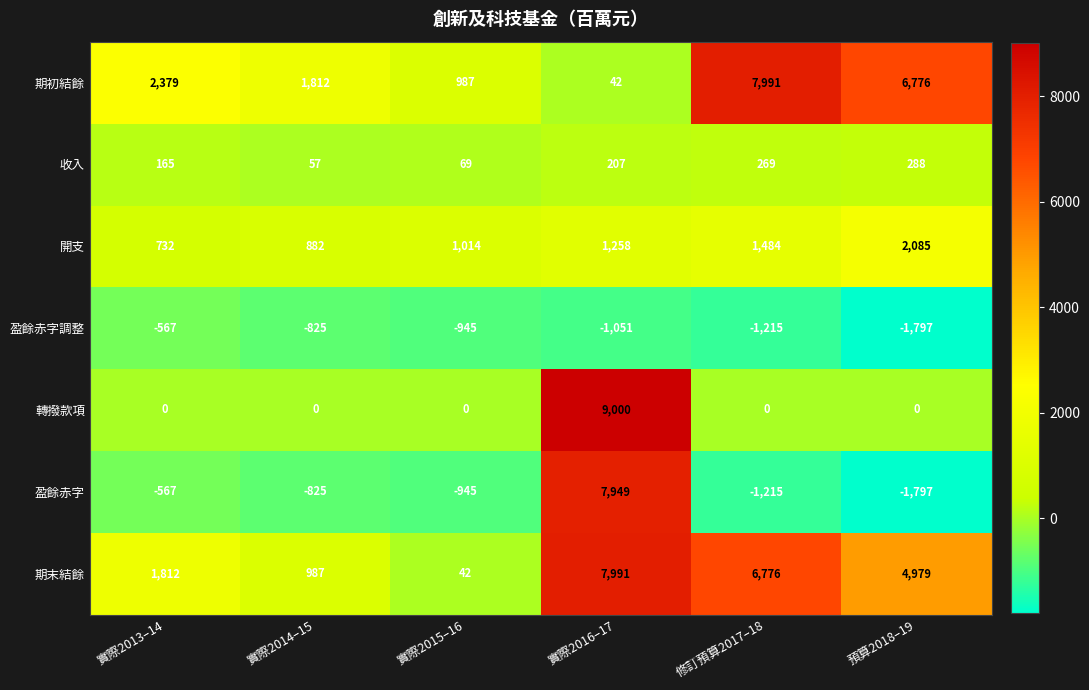

Read the 盈餘赤字調整 value at 實際2016–17.

-1051